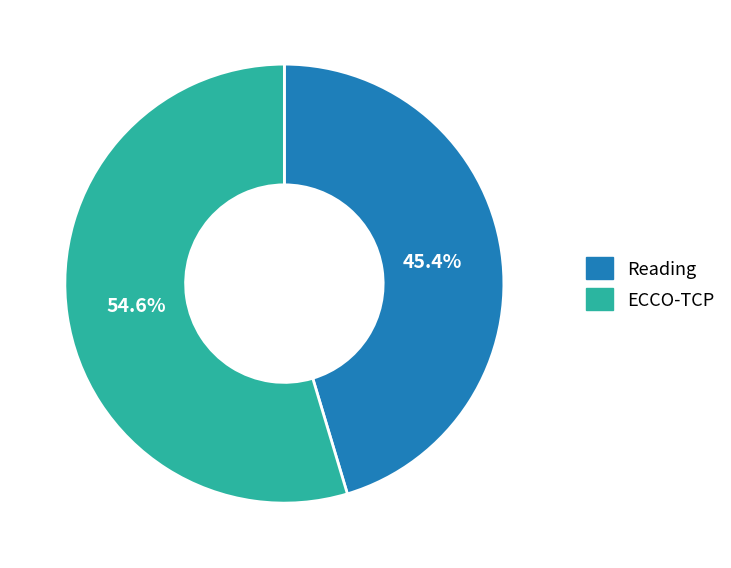

Is there any slice that represents more than half of the pie?

Yes